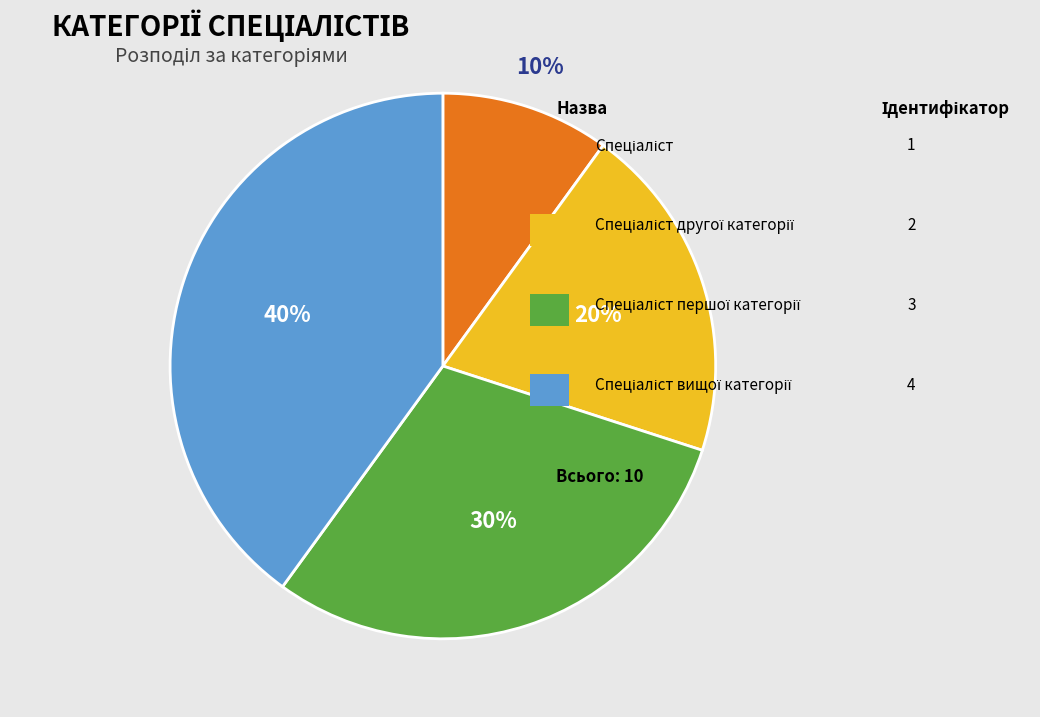

To the nearest percent, what is the difference between the largest and smallest slice percentages?

30%